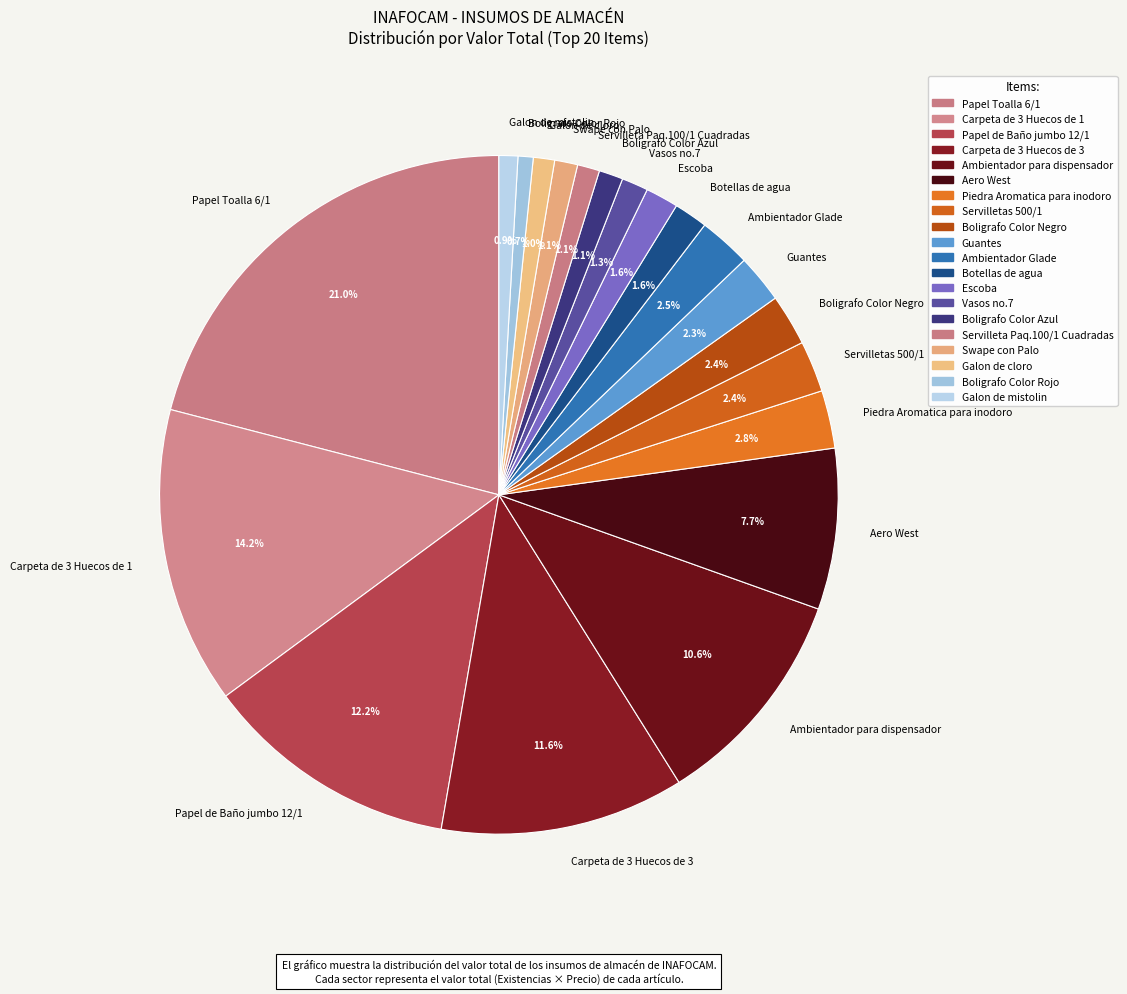

What percentage is the Galon de mistolin slice, to the nearest percent?

1%